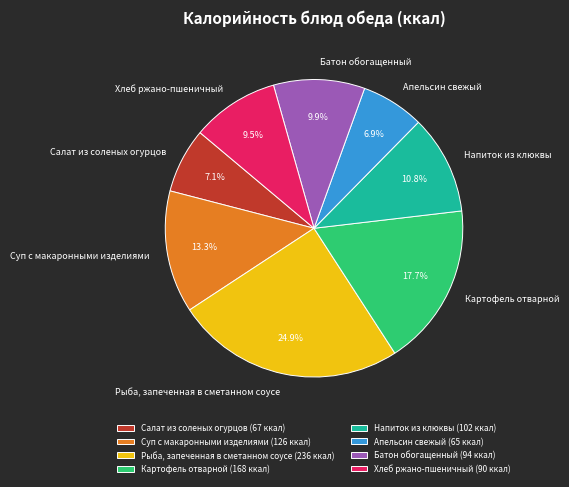

What percentage is NOT represented by Салат из соленых огурцов?

92.9%